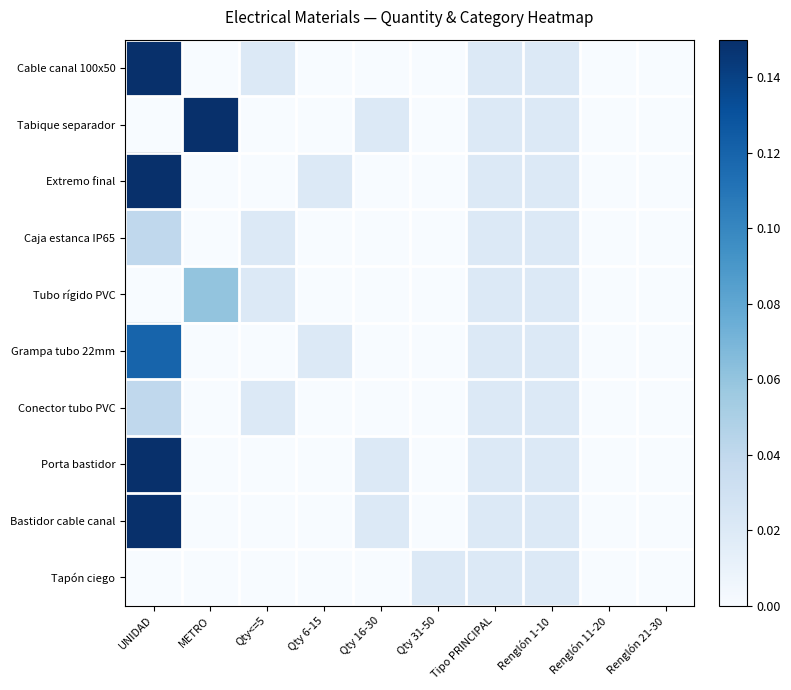

At which category is the sum across all series the highest?

UNIDAD